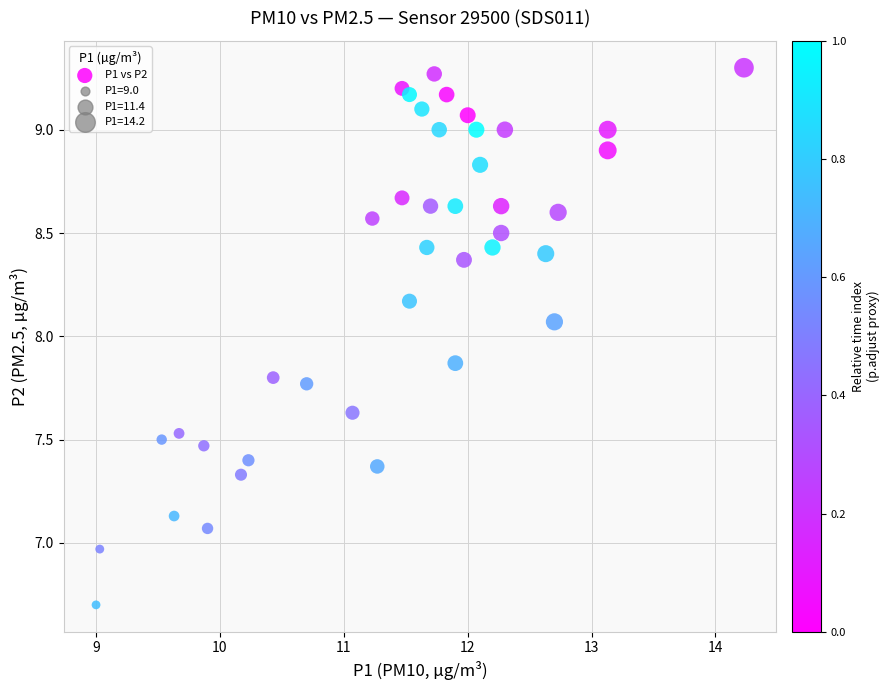

What is the range of X values (max minus min)?

5.2